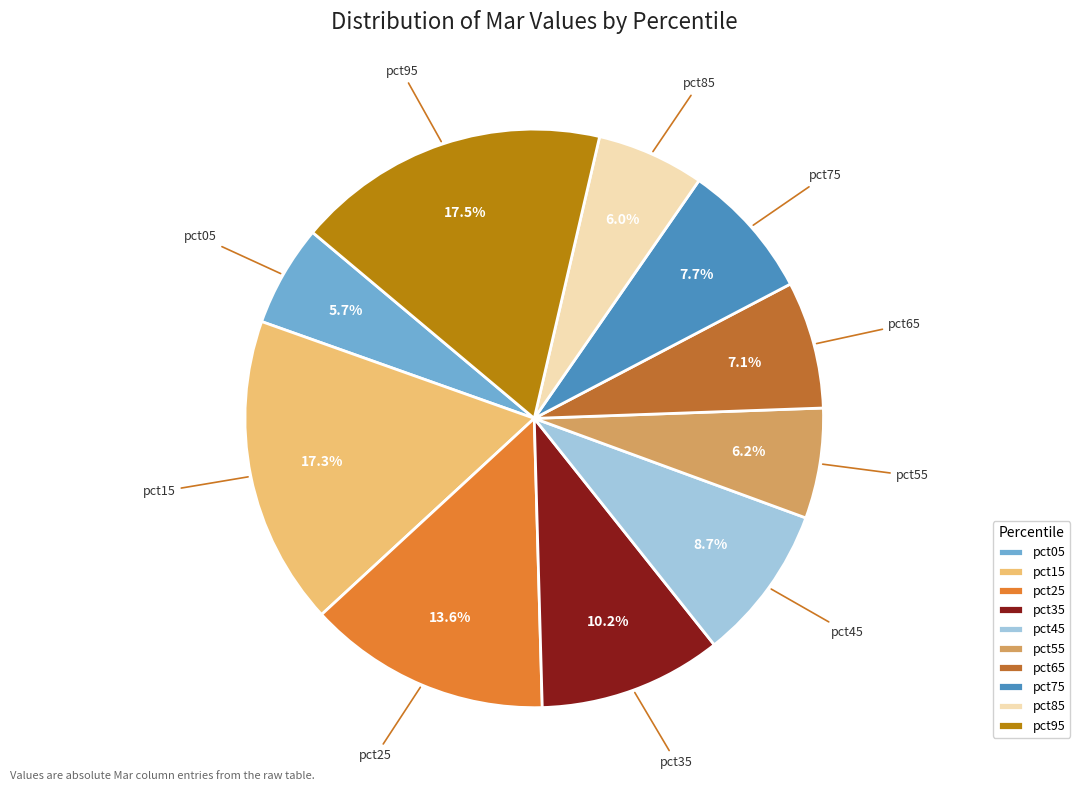

To the nearest percent, what is the difference between the pct75 and pct95 slice percentages?

10%